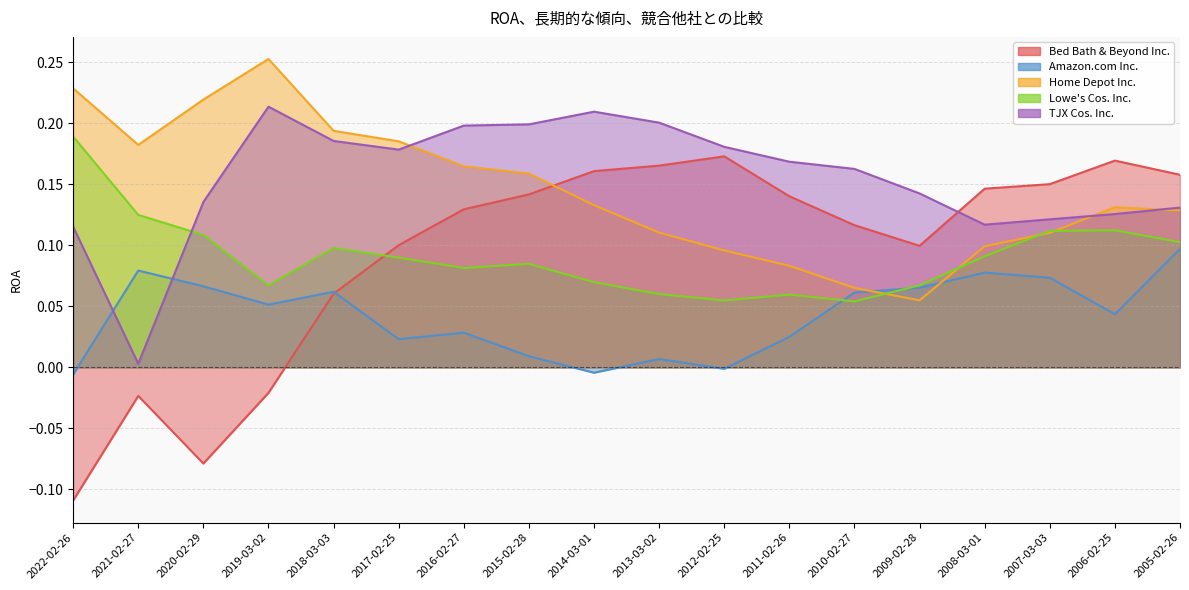

Reading left to right, extract all data points from this chart.

Bed Bath & Beyond Inc.: 2022-02-26=-0.1	2021-02-27=-0.0	2020-02-29=-0.1	2019-03-02=-0.0	2018-03-03=0.1	2017-02-25=0.1	2016-02-27=0.1	2015-02-28=0.1	2014-03-01=0.2	2013-03-02=0.2	2012-02-25=0.2	2011-02-26=0.1	2010-02-27=0.1	2009-02-28=0.1	2008-03-01=0.1	2007-03-03=0.2	2006-02-25=0.2	2005-02-26=0.2
Amazon.com Inc.: 2022-02-26=-0.0	2021-02-27=0.1	2020-02-29=0.1	2019-03-02=0.1	2018-03-03=0.1	2017-02-25=0.0	2016-02-27=0.0	2015-02-28=0.0	2014-03-01=-0.0	2013-03-02=0.0	2012-02-25=-0.0	2011-02-26=0.0	2010-02-27=0.1	2009-02-28=0.1	2008-03-01=0.1	2007-03-03=0.1	2006-02-25=0.0	2005-02-26=0.1
Home Depot Inc.: 2022-02-26=0.2	2021-02-27=0.2	2020-02-29=0.2	2019-03-02=0.3	2018-03-03=0.2	2017-02-25=0.2	2016-02-27=0.2	2015-02-28=0.2	2014-03-01=0.1	2013-03-02=0.1	2012-02-25=0.1	2011-02-26=0.1	2010-02-27=0.1	2009-02-28=0.1	2008-03-01=0.1	2007-03-03=0.1	2006-02-25=0.1	2005-02-26=0.1
Lowe's Cos. Inc.: 2022-02-26=0.2	2021-02-27=0.1	2020-02-29=0.1	2019-03-02=0.1	2018-03-03=0.1	2017-02-25=0.1	2016-02-27=0.1	2015-02-28=0.1	2014-03-01=0.1	2013-03-02=0.1	2012-02-25=0.1	2011-02-26=0.1	2010-02-27=0.1	2009-02-28=0.1	2008-03-01=0.1	2007-03-03=0.1	2006-02-25=0.1	2005-02-26=0.1
TJX Cos. Inc.: 2022-02-26=0.1	2021-02-27=0.0	2020-02-29=0.1	2019-03-02=0.2	2018-03-03=0.2	2017-02-25=0.2	2016-02-27=0.2	2015-02-28=0.2	2014-03-01=0.2	2013-03-02=0.2	2012-02-25=0.2	2011-02-26=0.2	2010-02-27=0.2	2009-02-28=0.1	2008-03-01=0.1	2007-03-03=0.1	2006-02-25=0.1	2005-02-26=0.1